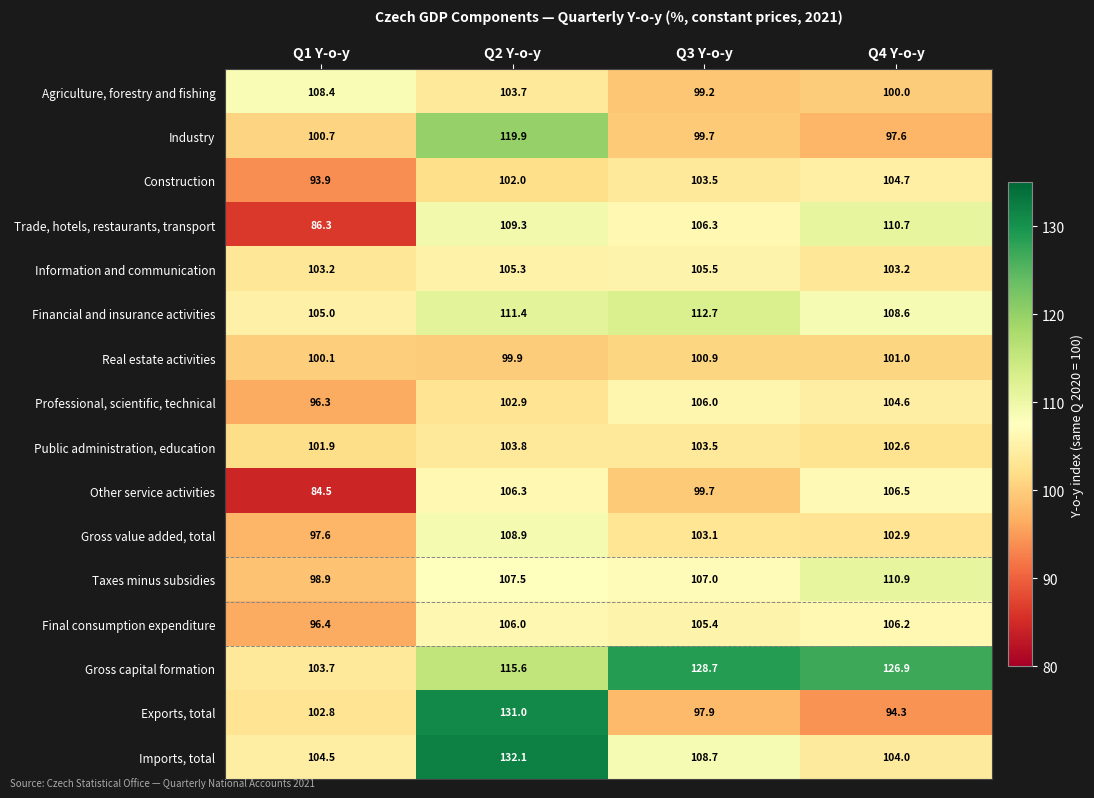

Rank the series at Q4 Y-o-y from highest to lowest value.

Gross capital formation, Taxes minus subsidies, Trade, hotels, restaurants, transport, Financial and insurance activities, Other service activities, Final consumption expenditure, Construction, Professional, scientific, technical, Imports, total, Information and communication, Gross value added, total, Public administration, education, Real estate activities, Agriculture, forestry and fishing, Industry, Exports, total